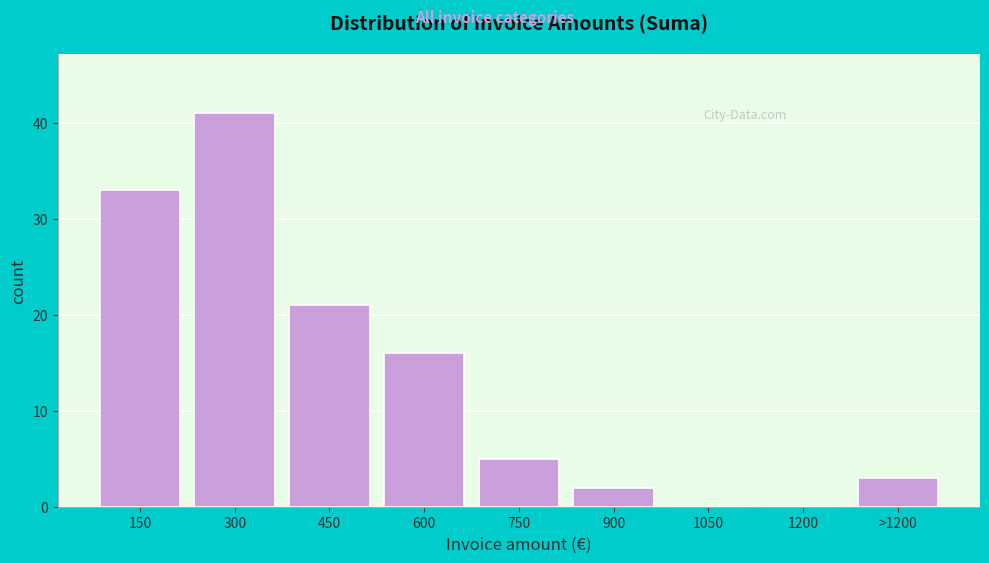

Reading left to right, what are all the values shown in this chart?

150=33	300=41	450=21	600=16	750=5	900=2	1050=0	1200=0	>1200=3